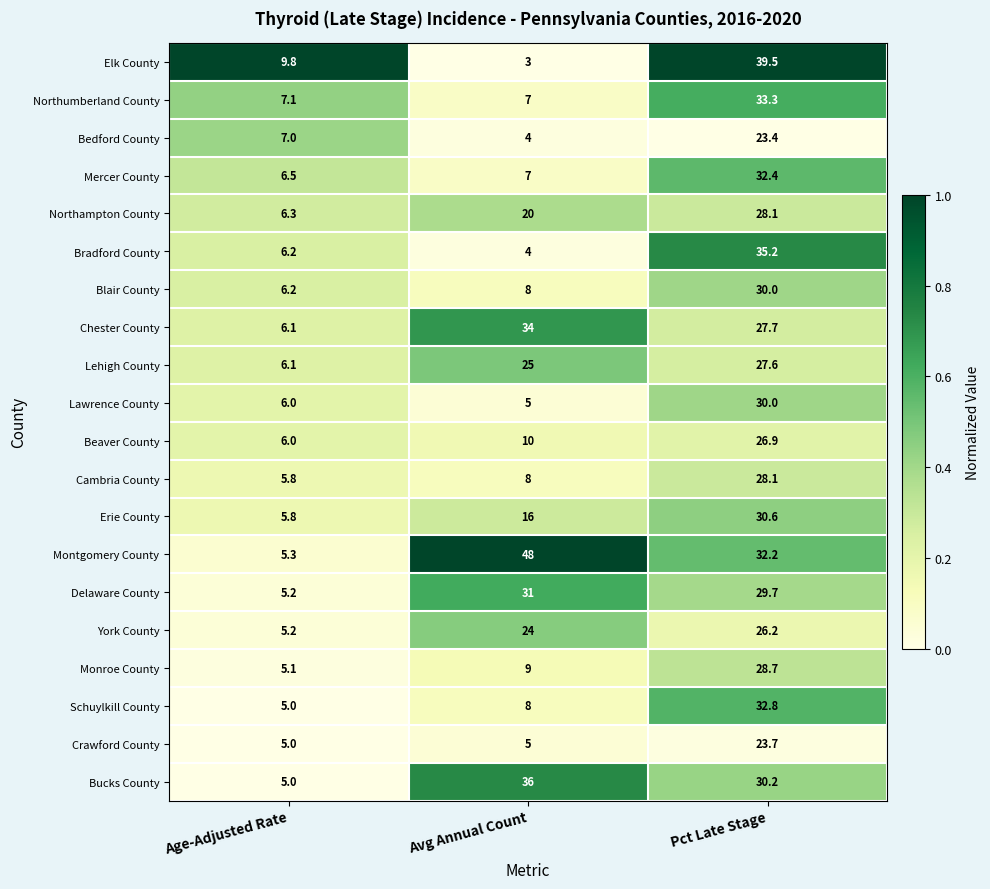

Which series has the largest range (max minus min)?

Montgomery County